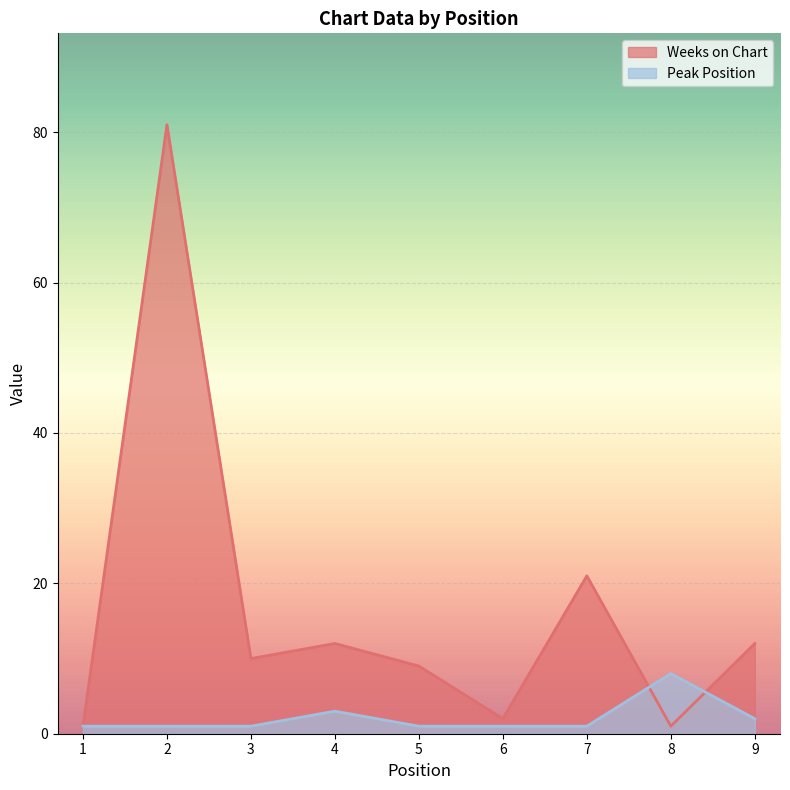

How many lines are shown in the chart?

2